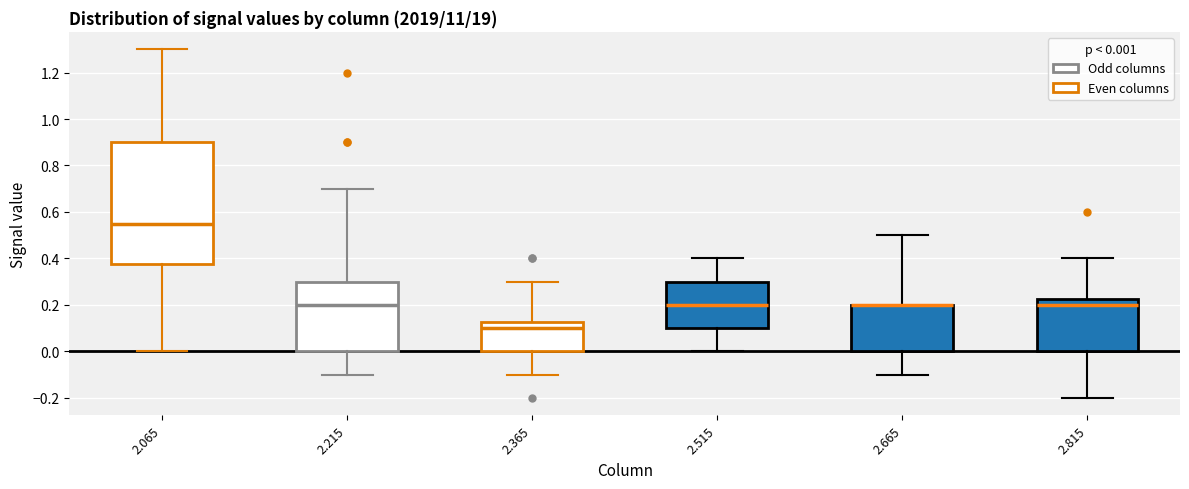

Reading left to right, read every box against the y-axis: the position of its median line, the range the box covers, and the ends of its whiskers. The values are not printed on the chart, so give them approximately, as read against the axis.

2.065: median 0.56, box 0.38 to 0.90, whiskers 0.00 to 1.30
2.215: median 0.20, box 0.00 to 0.30, whiskers -0.10 to 0.70
2.365: median 0.10, box 0.00 to 0.12, whiskers -0.10 to 0.30
2.515: median 0.20, box 0.10 to 0.30, whiskers 0.00 to 0.40
2.665: median 0.20 (drawn on the box's upper edge), box 0.00 to 0.20, whiskers -0.10 to 0.50
2.815: median 0.20, box 0.00 to 0.22, whiskers -0.20 to 0.40